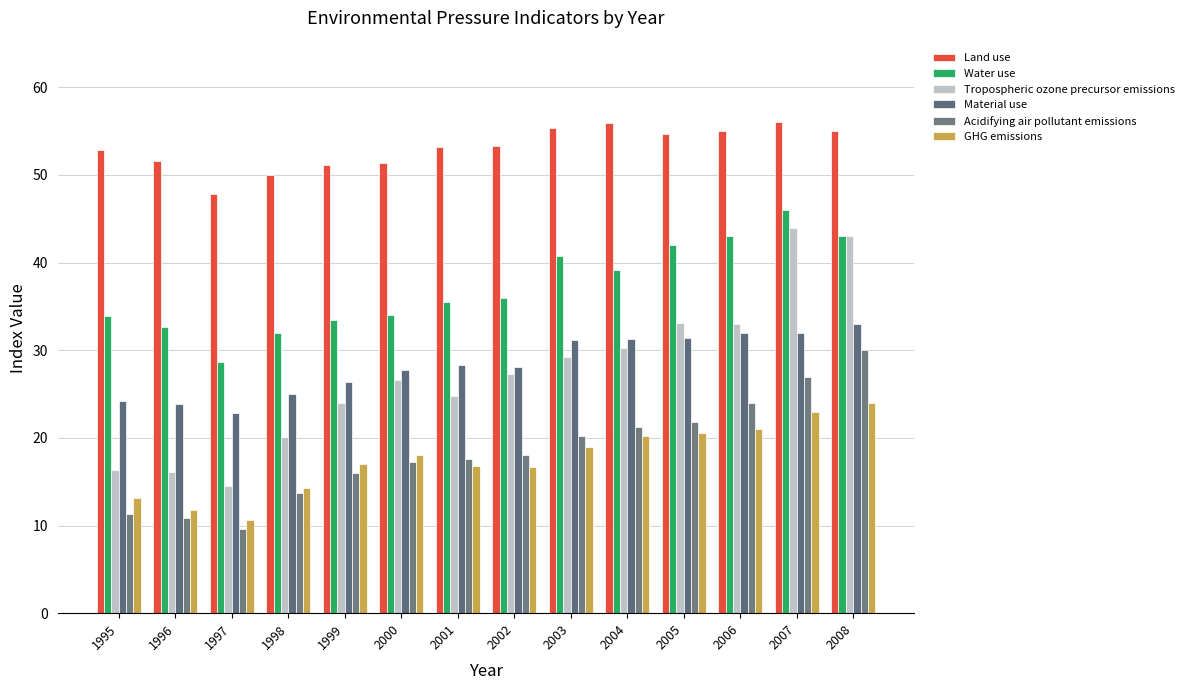

What is the total value across all series at 2006?

208.0